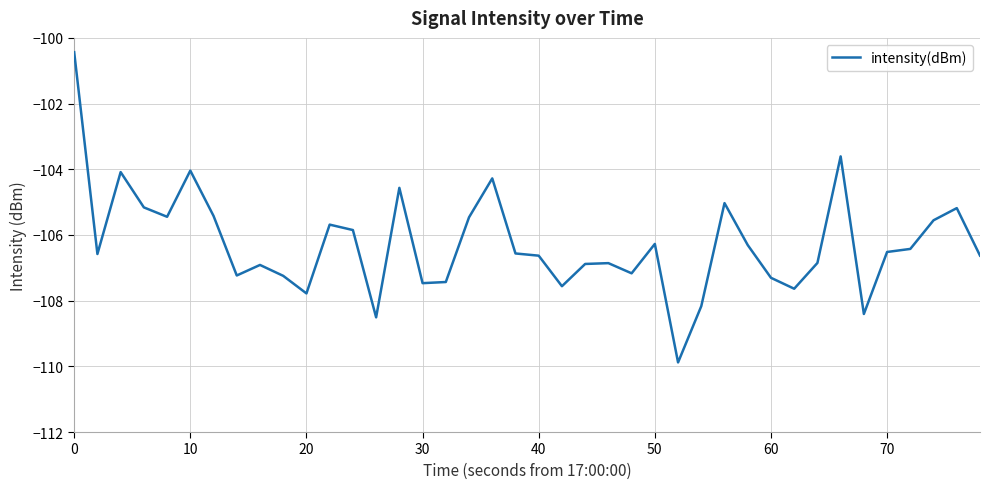

What is the difference between the maximum and minimum values?

9.4